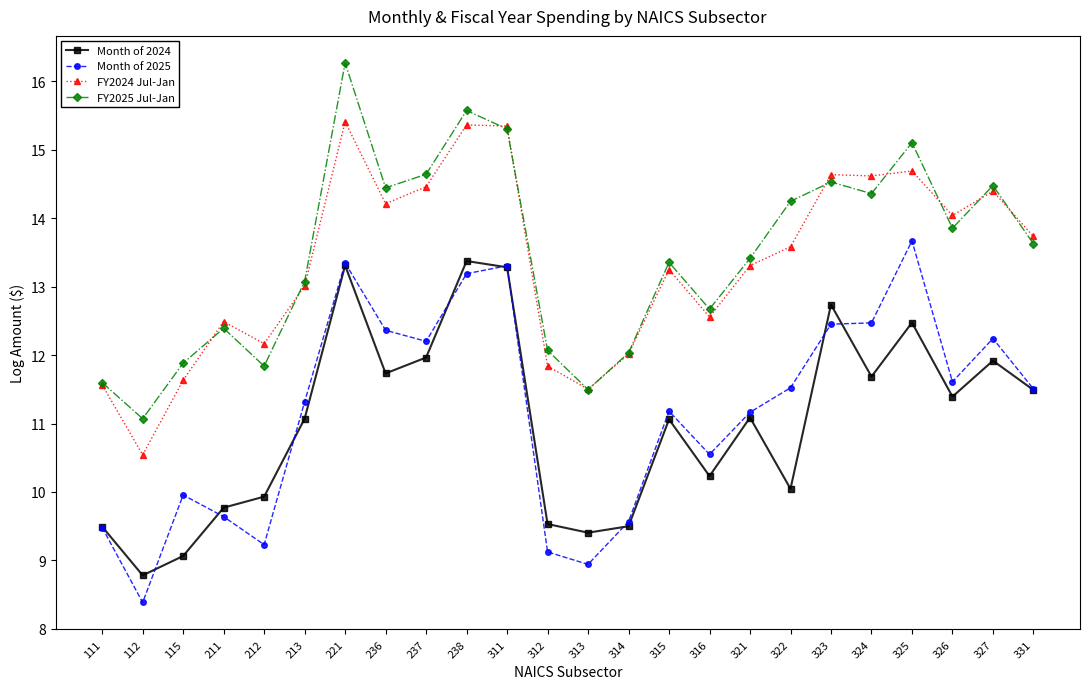

What is the difference between the maximum and minimum values in the FY2025 Jul-Jan series?

5.2